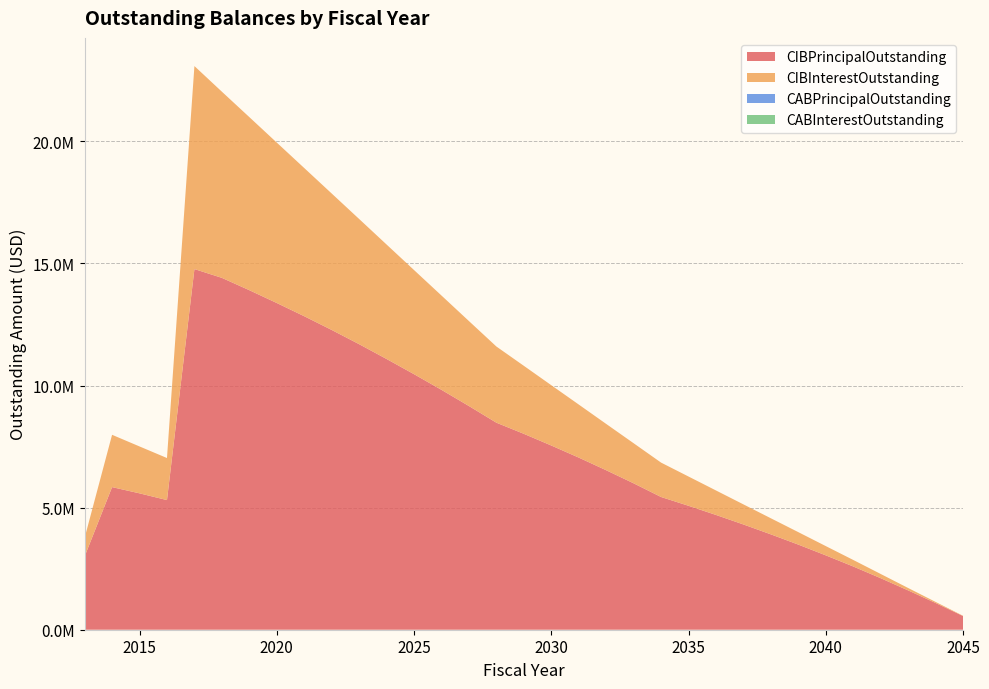

Reading left to right, what are all the values shown in this chart?

CIBPrincipalOutstanding: 2013=3000000.0	2014=5840000.0	2015=5585000.0	2016=5309000.0	2017=14769000.0	2018=14409000.0	2019=13904000.0	2020=13379000.0	2021=12838000.0	2022=12276000.0	2023=11693000.0	2024=11087000.0	2025=10464000.0	2026=9823000.0	2027=9160000.0	2028=8478000.0	2029=8022000.0	2030=7544000.0	2031=7049000.0	2032=6531000.0	2033=5995000.0	2034=5435000.0	2035=5075000.0	2036=4700000.0	2037=4310000.0	2038=3905000.0	2039=3485000.0	2040=3045000.0	2041=2590000.0	2042=2110000.0	2043=1610000.0	2044=1095000.0	2045=560000.0
CIBInterestOutstanding: 2013=760047.8	2014=2142206.8	2015=1920393.5	2016=1722148.0	2017=8312622.7	2018=7623582.5	2019=7088151.5	2020=6569225.0	2021=6068444.0	2022=5587540.5	2023=5127308.0	2024=4686691.0	2025=4264567.0	2026=3861802.8	2027=3479369.5	2028=3119584.0	2029=2784896.0	2030=2468924.0	2031=2172455.0	2032=1896276.0	2033=1641215.0	2034=1408100.0	2035=1197900.0	2036=1002400.0	2037=822200.0	2038=657900.0	2039=510100.0	2040=379500.0	2041=266800.0	2042=172800.0	2043=98400.0	2044=44300.0	2045=11200.0
CABPrincipalOutstanding: 2013=0.0	2014=0.0	2015=0.0	2016=0.0	2017=0.0	2018=0.0	2019=0.0	2020=0.0	2021=0.0	2022=0.0	2023=0.0	2024=0.0	2025=0.0	2026=0.0	2027=0.0	2028=0.0	2029=0.0	2030=0.0	2031=0.0	2032=0.0	2033=0.0	2034=0.0	2035=0.0	2036=0.0	2037=0.0	2038=0.0	2039=0.0	2040=0.0	2041=0.0	2042=0.0	2043=0.0	2044=0.0	2045=0.0
CABInterestOutstanding: 2013=0.0	2014=0.0	2015=0.0	2016=0.0	2017=0.0	2018=0.0	2019=0.0	2020=0.0	2021=0.0	2022=0.0	2023=0.0	2024=0.0	2025=0.0	2026=0.0	2027=0.0	2028=0.0	2029=0.0	2030=0.0	2031=0.0	2032=0.0	2033=0.0	2034=0.0	2035=0.0	2036=0.0	2037=0.0	2038=0.0	2039=0.0	2040=0.0	2041=0.0	2042=0.0	2043=0.0	2044=0.0	2045=0.0